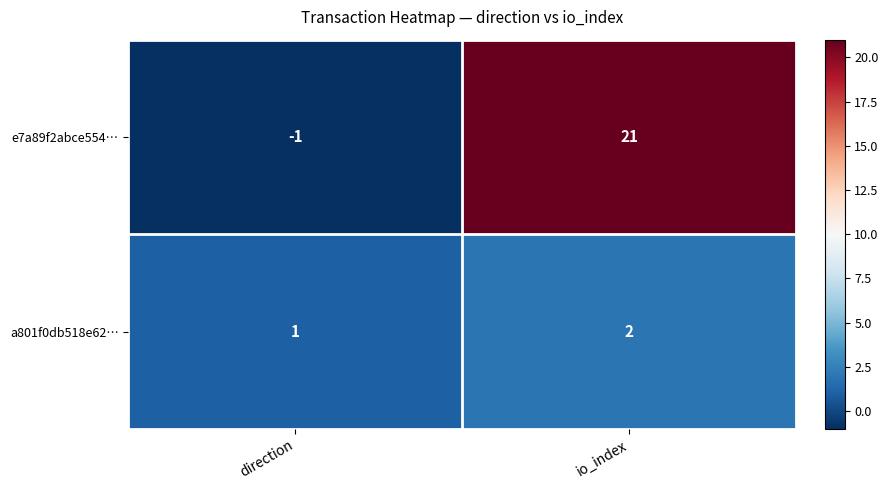

Is the value of a801f0db518e62… at io_index greater than the value of e7a89f2abce554… at io_index?

No